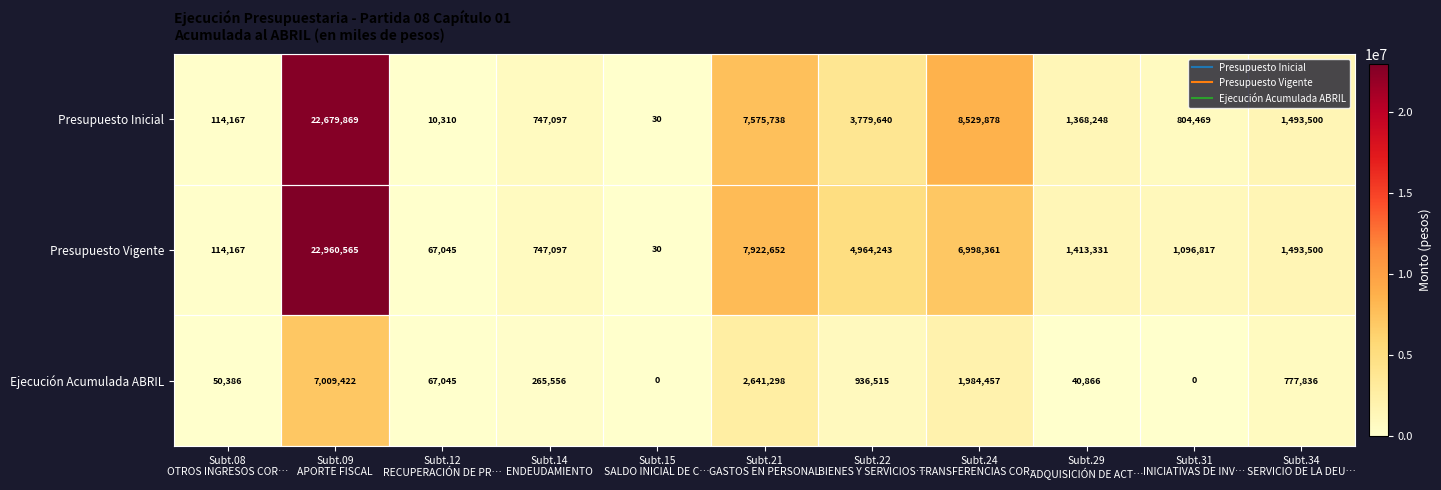

What is the average value of the Ejecución Acumulada ABRIL series?

1252126